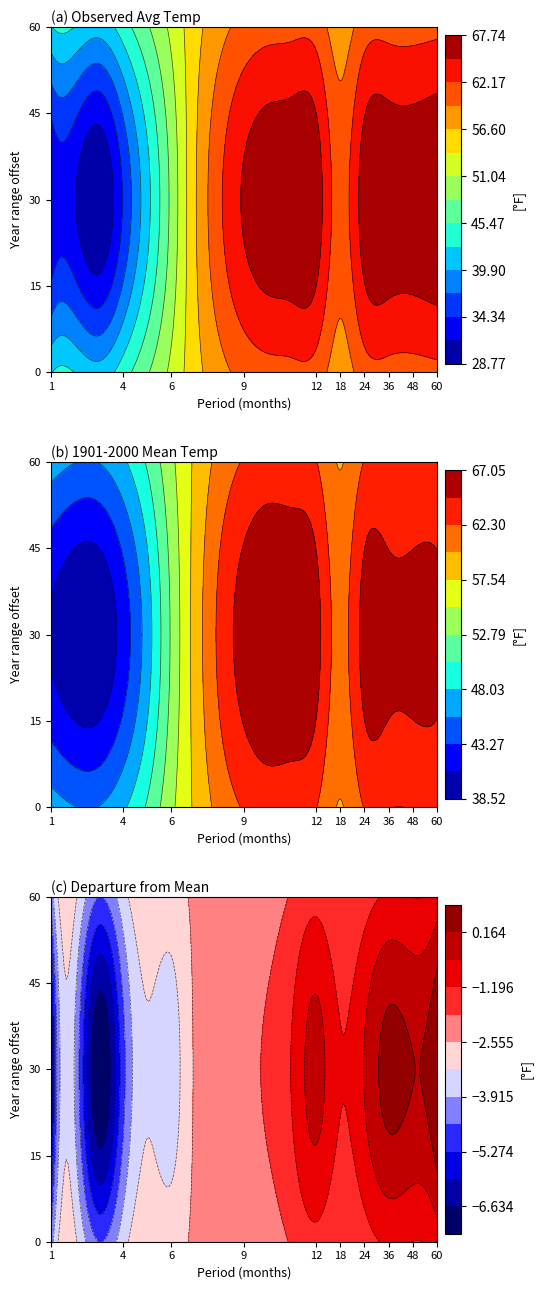

Which series changed the most between 10 and 18?

1901-2000 Mean